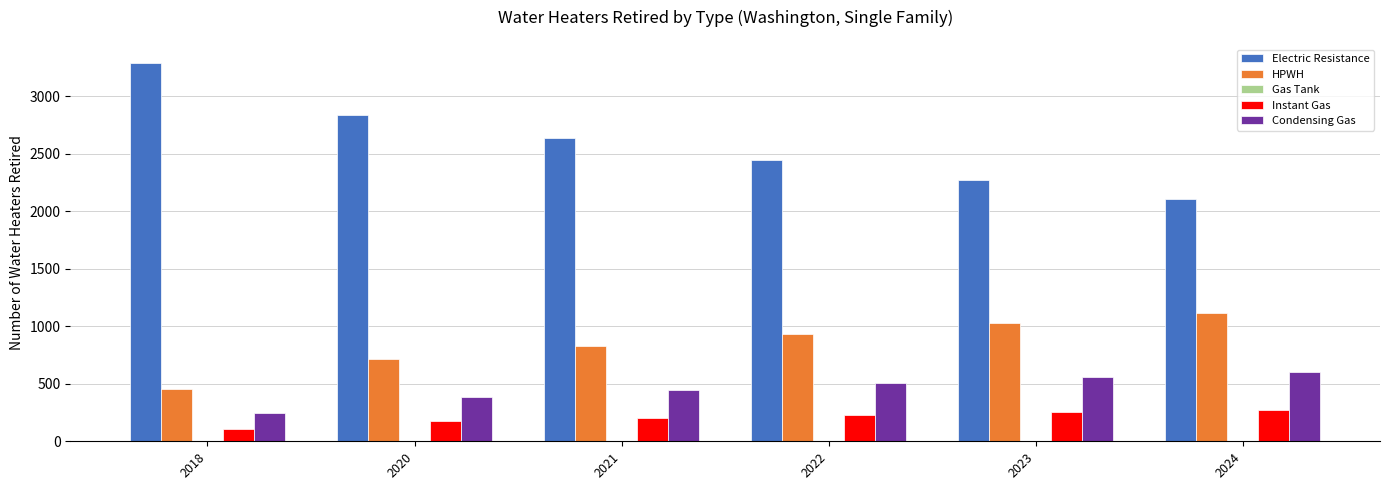

Which category has the highest value across all series?

2018